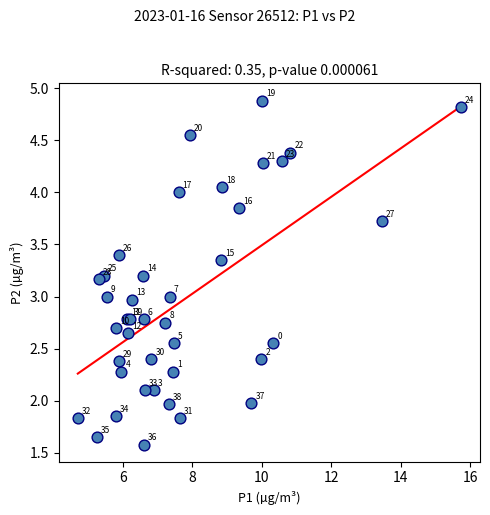

What Y value in the scatter plot is closest to 3?

3.0